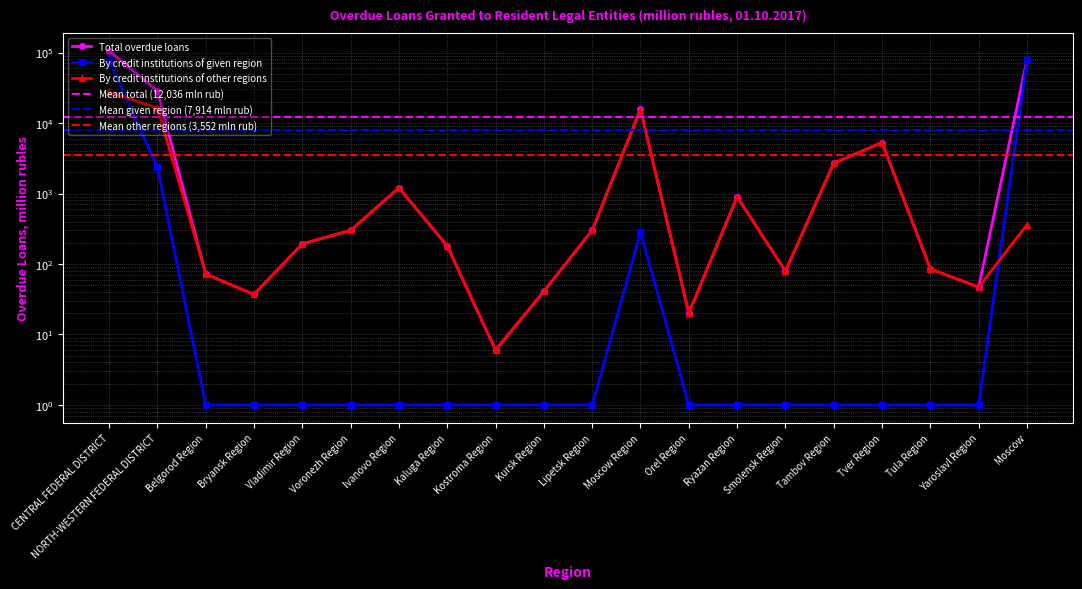

Which series has the largest range (max minus min)?

Total overdue loans